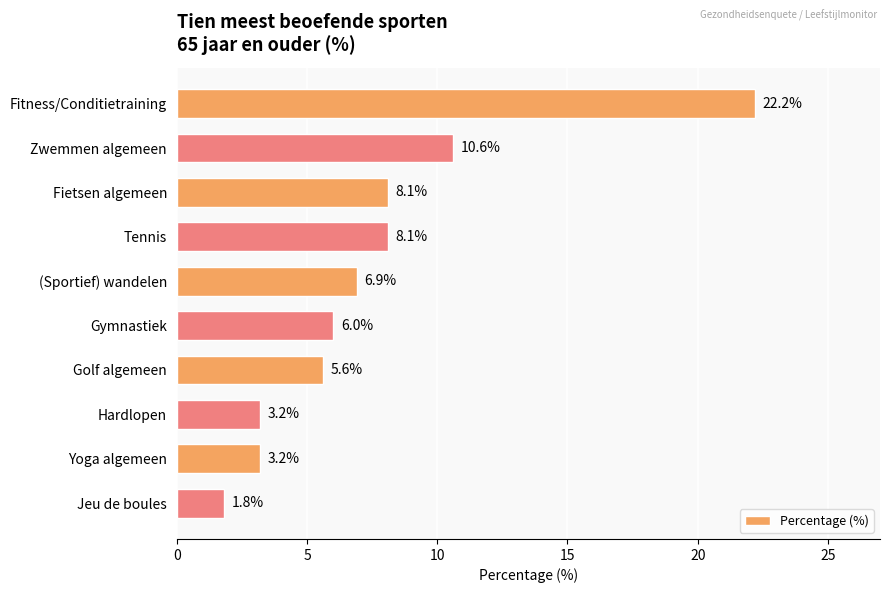

How many bars are there in total?

10